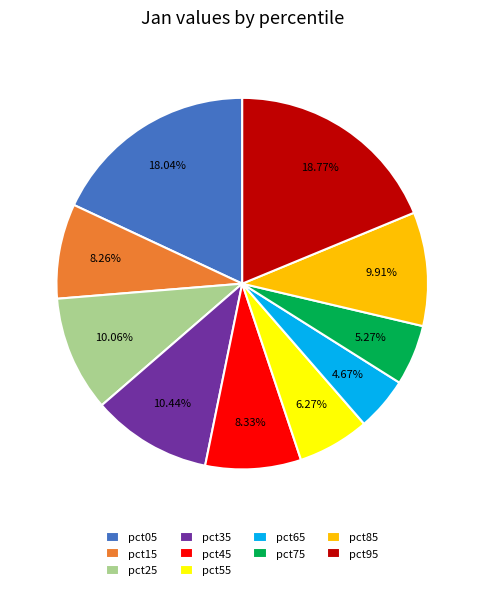

The pct15 slice represents 8% of the pie. True or false?

True